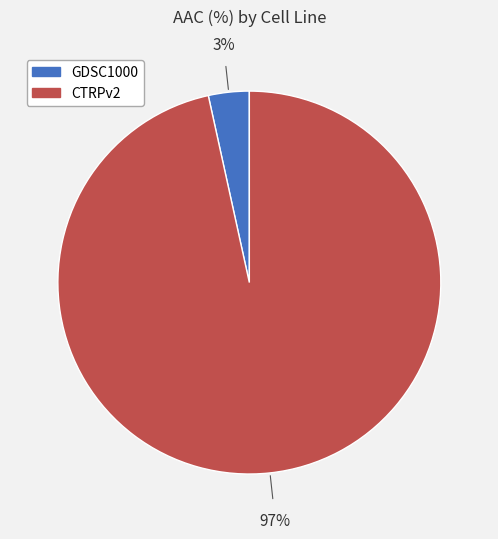

Rank the categories by value from highest to lowest.

CTRPv2, GDSC1000